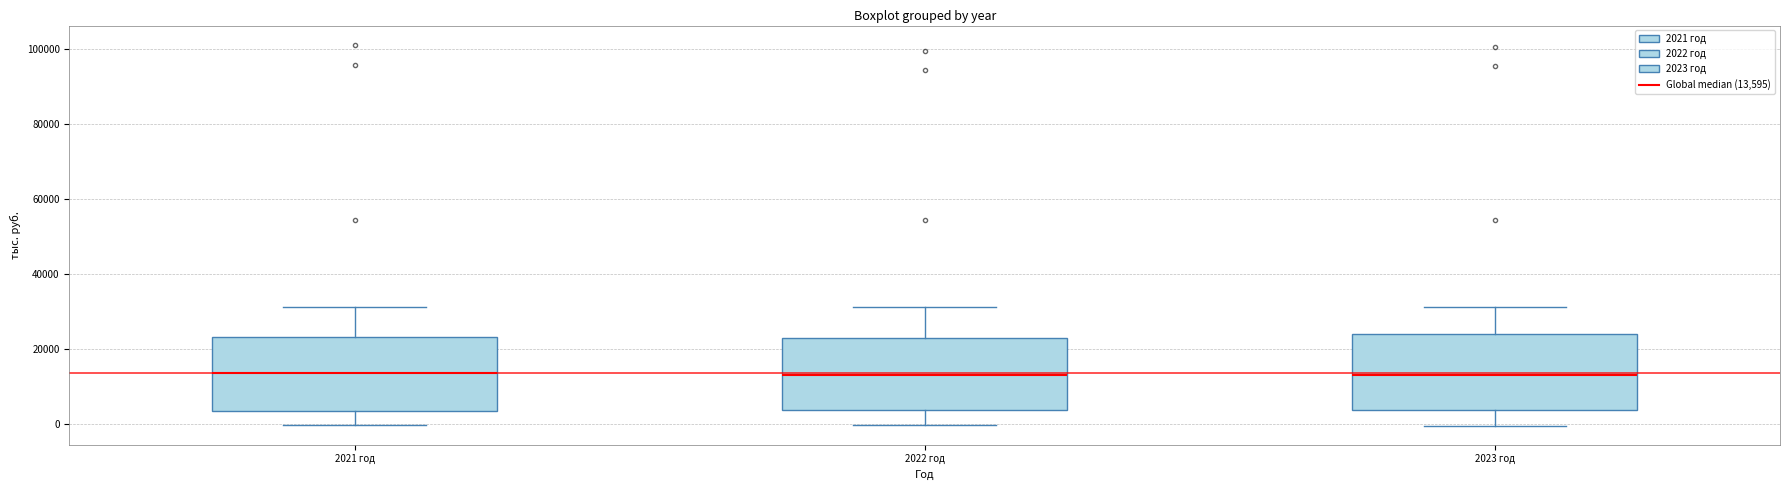

Where does the lower whisker of the box for 2022 год end on the y-axis? The values are not printed on the chart, so give them approximately, as read against the axis.

0